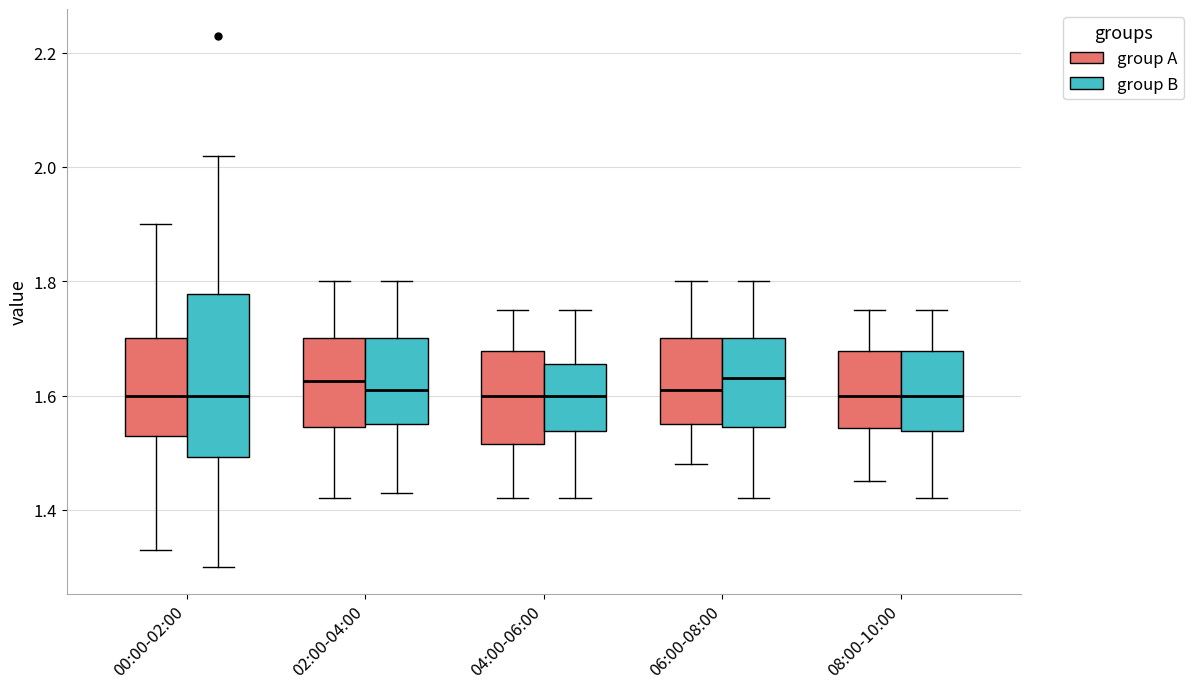

Where does the upper whisker of the box for 08:00-10:00 (group B) end on the y-axis? The values are not printed on the chart, so give them approximately, as read against the axis.

1.76